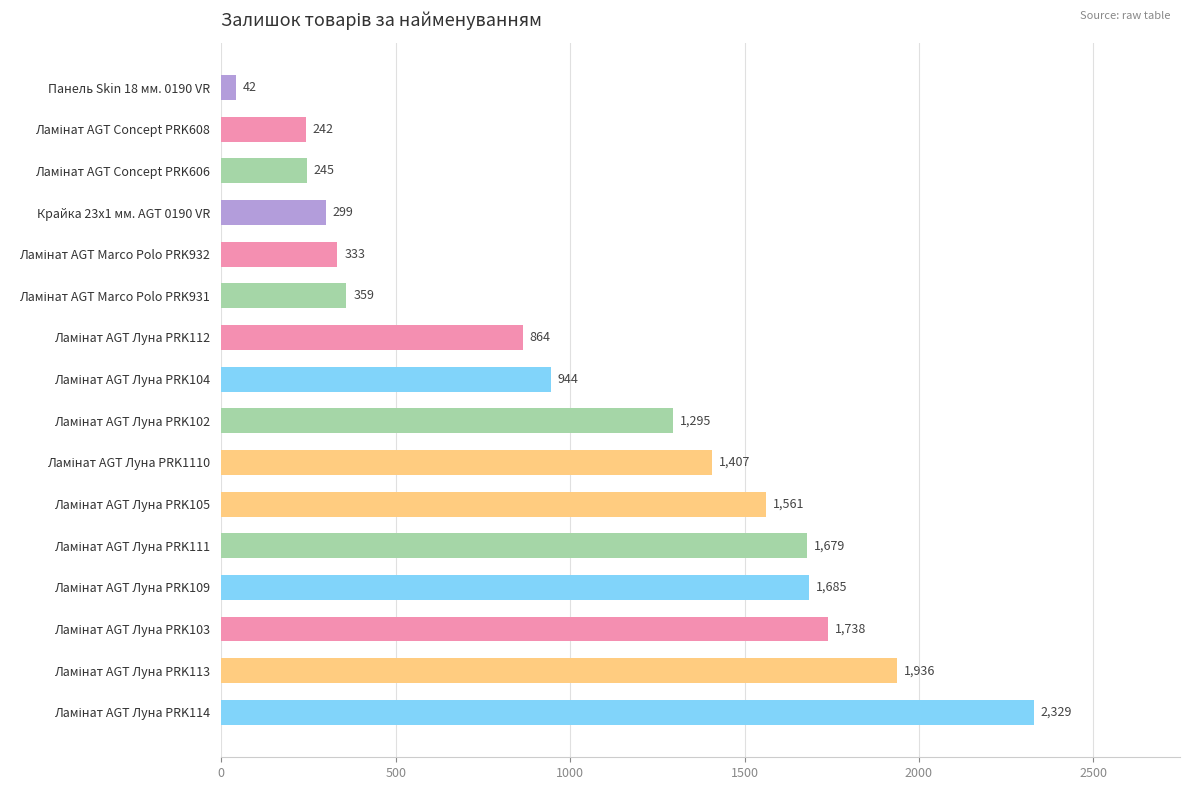

What is the difference between the maximum and second lowest values?

2087